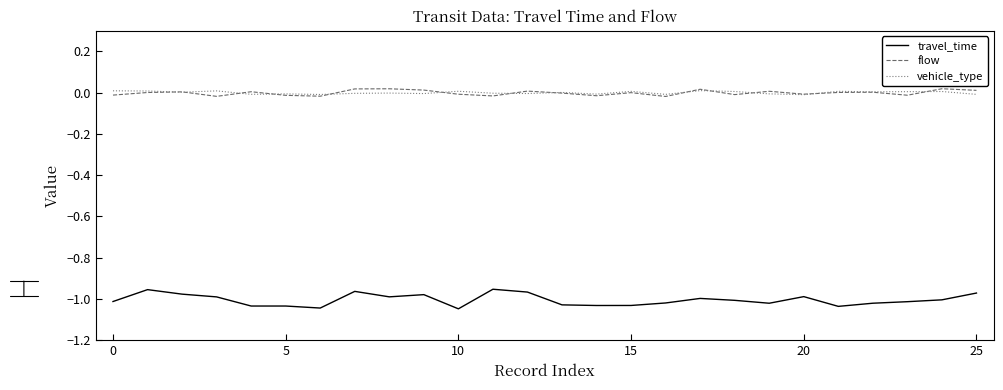

True or false: travel_time and flow cross at least once.

False